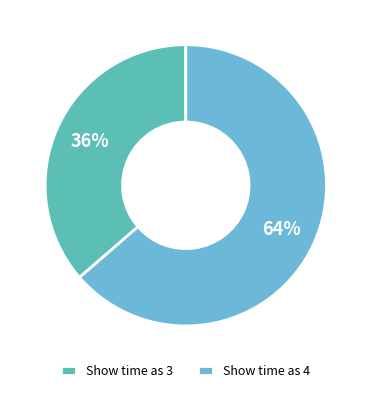

True or false: Show time as 4 accounts for 64% of the total.

True